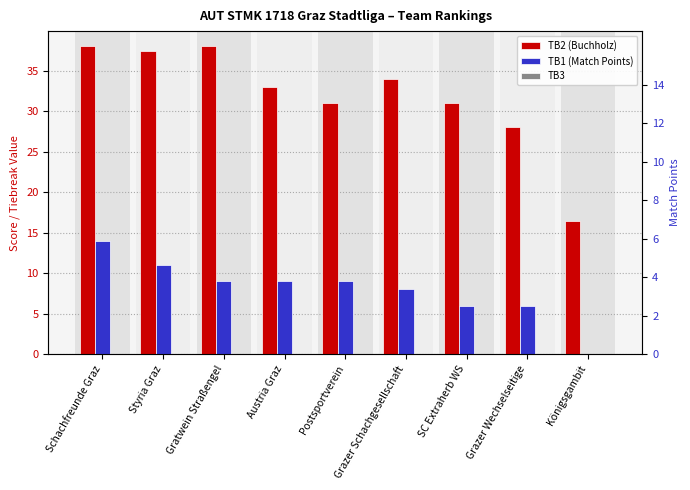

Rank the series by their average value, from highest to lowest.

TB2 (Buchholz), TB1 (Match Points), TB3